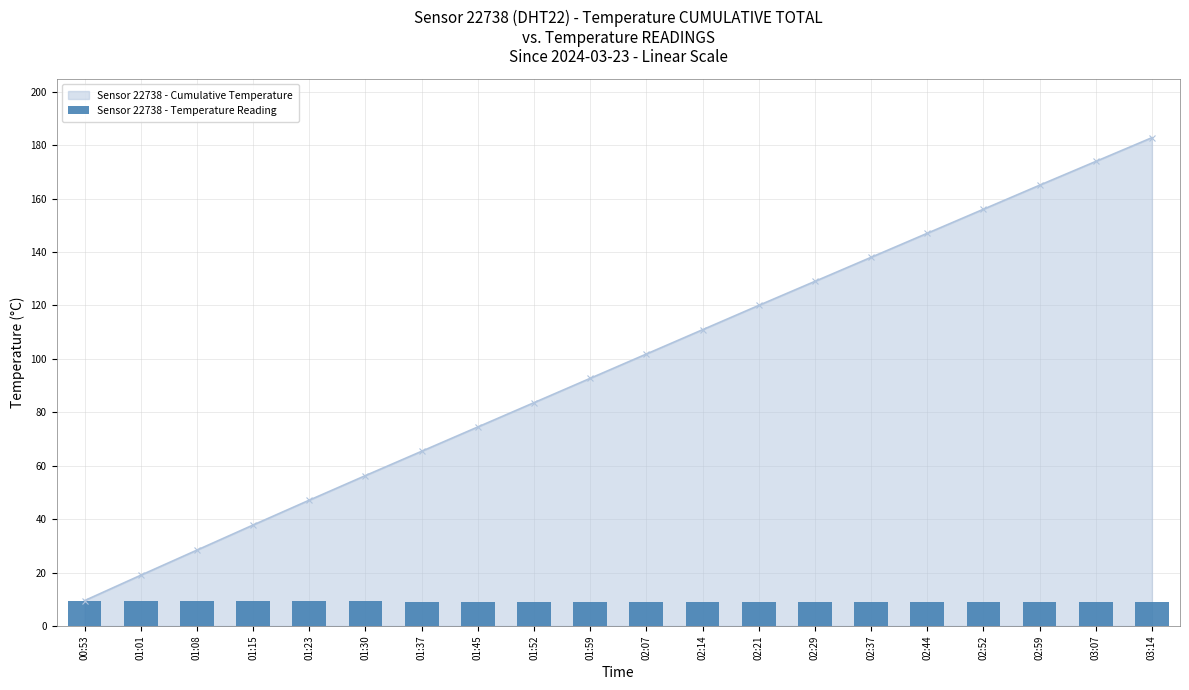

How many values are between 9 and 10?

18